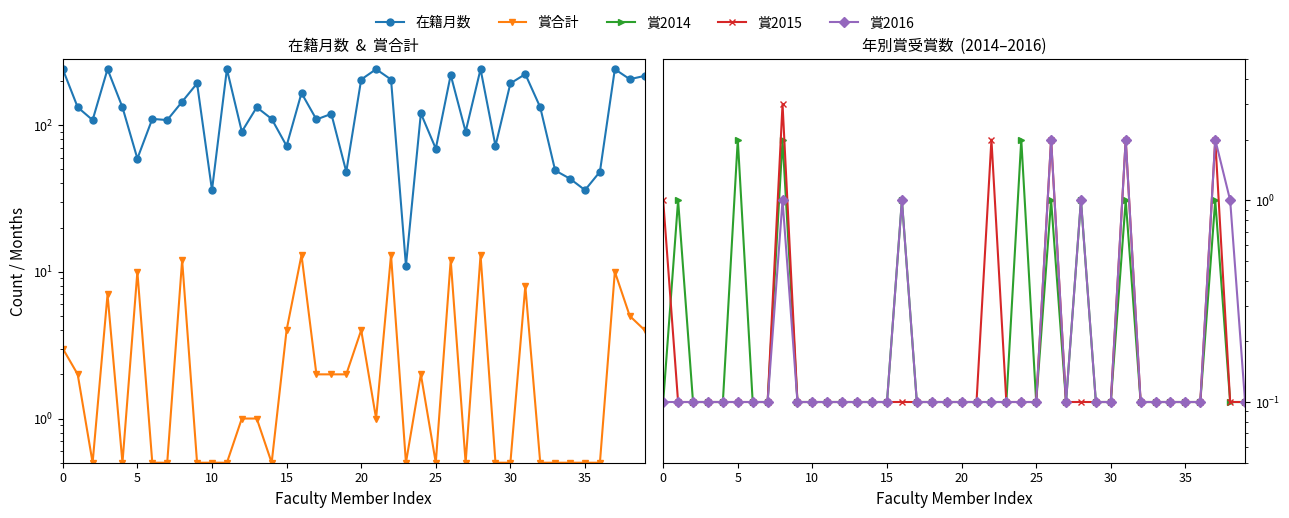

Which series has the largest total across all categories?

在籍月数